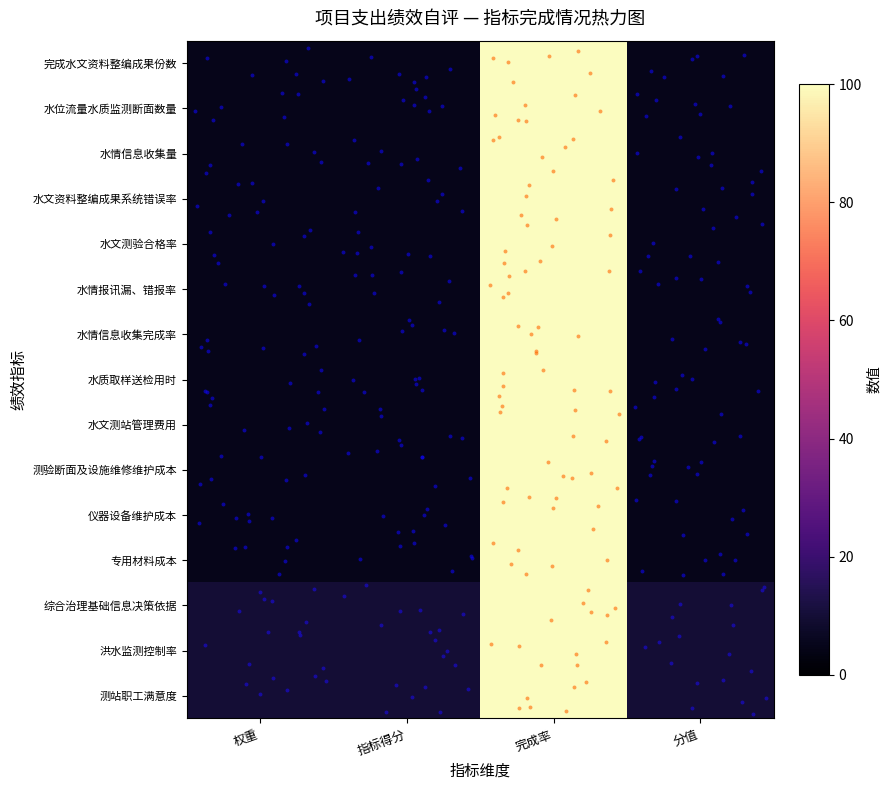

Reading left to right, what are all the values shown in this chart?

完成水文资料整编成果份数: 权重=5	指标得分=5	完成率=100	分值=5
水位流量水质监测断面数量: 权重=5	指标得分=5	完成率=100	分值=5
水情信息收集量: 权重=5	指标得分=5	完成率=100	分值=5
水文资料整编成果系统错误率: 权重=5	指标得分=5	完成率=100	分值=5
水文测验合格率: 权重=5	指标得分=5	完成率=100	分值=5
水情报讯漏、错报率: 权重=5	指标得分=5	完成率=100	分值=5
水情信息收集完成率: 权重=5	指标得分=5	完成率=100	分值=5
水质取样送检用时: 权重=5	指标得分=5	完成率=100	分值=5
水文测站管理费用: 权重=5	指标得分=5	完成率=100	分值=5
测验断面及设施维修维护成本: 权重=5	指标得分=5	完成率=100	分值=5
仪器设备维护成本: 权重=5	指标得分=5	完成率=100	分值=5
专用材料成本: 权重=5	指标得分=5	完成率=100	分值=5
综合治理基础信息决策依据: 权重=10	指标得分=10	完成率=100	分值=10
洪水监测控制率: 权重=10	指标得分=10	完成率=100	分值=10
测站职工满意度: 权重=10	指标得分=10	完成率=100	分值=10